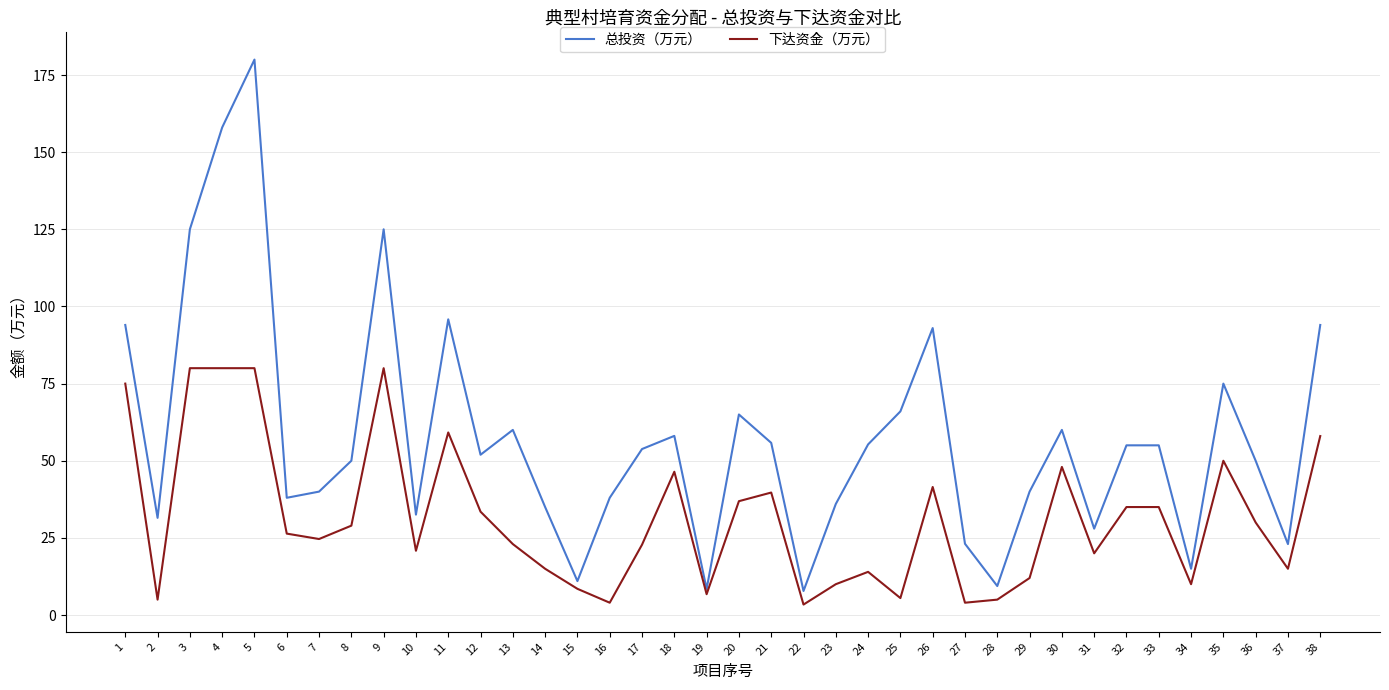

Which series has the largest total across all categories?

总投资（万元）